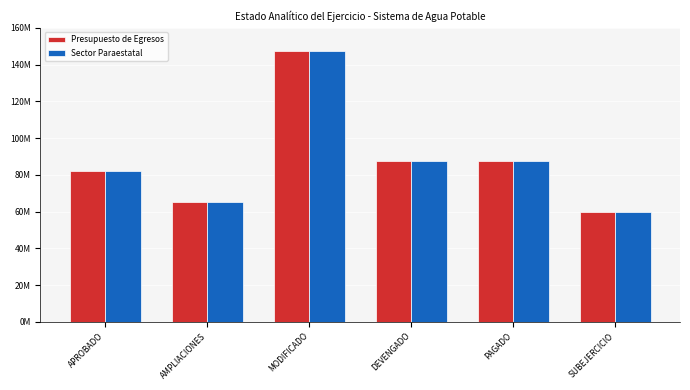

What are all the series names shown in the legend?

Presupuesto de Egresos, Sector Paraestatal